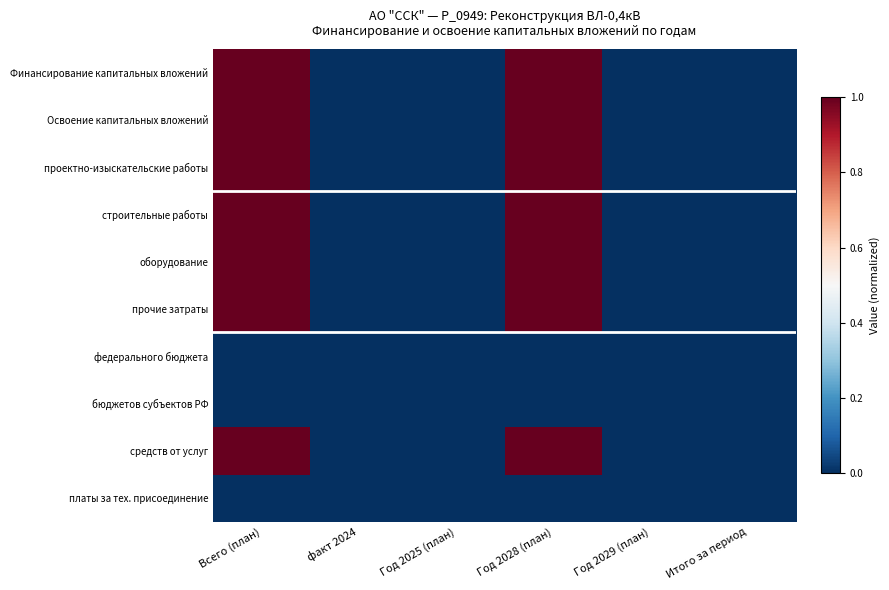

Reading left to right, extract all data points from this chart.

Финансирование капитальных вложений: Всего (план)=1	факт 2024=0	Год 2025 (план)=0	Год 2028 (план)=1	Год 2029 (план)=0	Итого за период=0
Освоение капитальных вложений: Всего (план)=1	факт 2024=0	Год 2025 (план)=0	Год 2028 (план)=1	Год 2029 (план)=0	Итого за период=0
проектно-изыскательские работы: Всего (план)=1	факт 2024=0	Год 2025 (план)=0	Год 2028 (план)=1	Год 2029 (план)=0	Итого за период=0
строительные работы: Всего (план)=1	факт 2024=0	Год 2025 (план)=0	Год 2028 (план)=1	Год 2029 (план)=0	Итого за период=0
оборудование: Всего (план)=1	факт 2024=0	Год 2025 (план)=0	Год 2028 (план)=1	Год 2029 (план)=0	Итого за период=0
прочие затраты: Всего (план)=1	факт 2024=0	Год 2025 (план)=0	Год 2028 (план)=1	Год 2029 (план)=0	Итого за период=0
федерального бюджета: Всего (план)=0	факт 2024=0	Год 2025 (план)=0	Год 2028 (план)=0	Год 2029 (план)=0	Итого за период=0
бюджетов субъектов РФ: Всего (план)=0	факт 2024=0	Год 2025 (план)=0	Год 2028 (план)=0	Год 2029 (план)=0	Итого за период=0
средств от услуг: Всего (план)=1	факт 2024=0	Год 2025 (план)=0	Год 2028 (план)=1	Год 2029 (план)=0	Итого за период=0
платы за тех. присоединение: Всего (план)=0	факт 2024=0	Год 2025 (план)=0	Год 2028 (план)=0	Год 2029 (план)=0	Итого за период=0